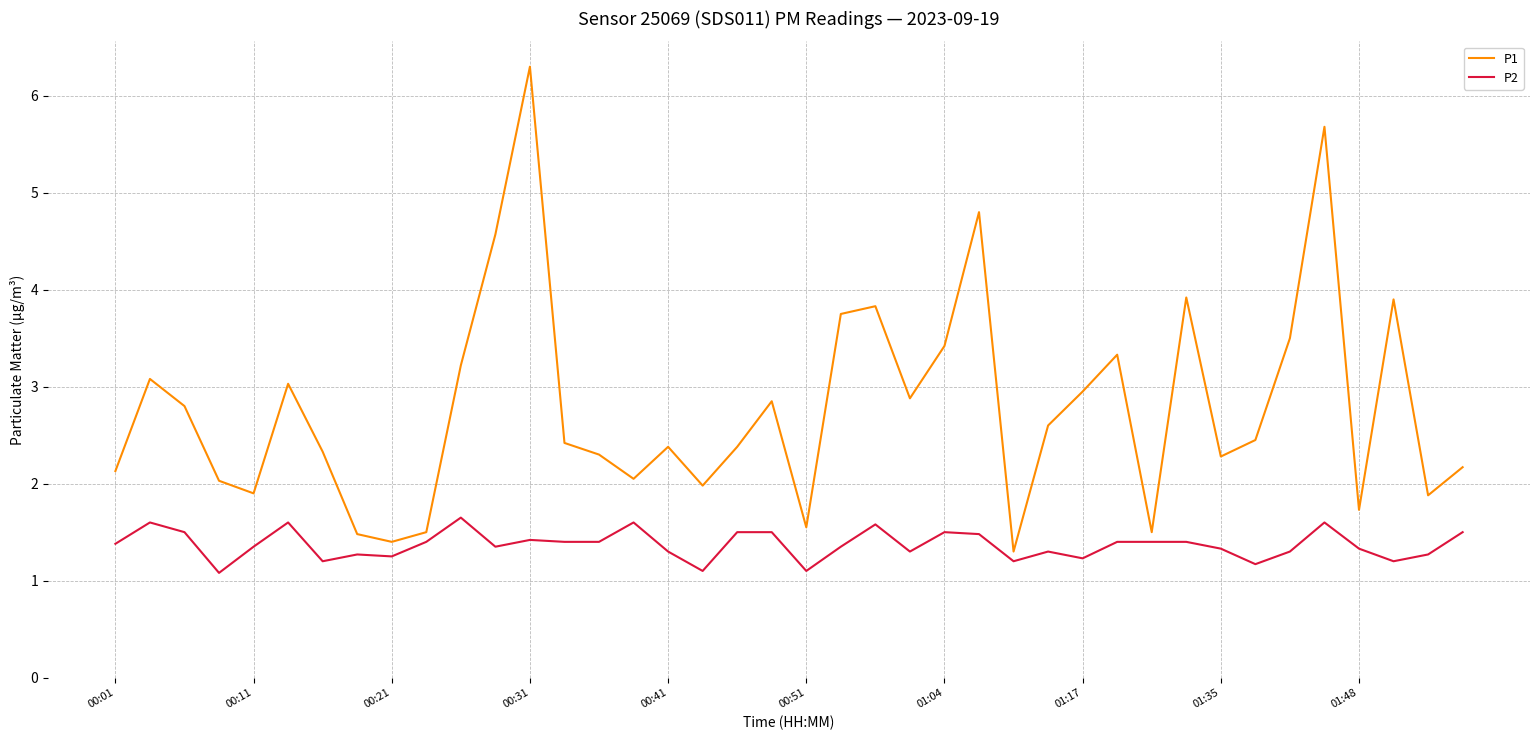

List the series in order of their peak value, lowest first.

P2, P1